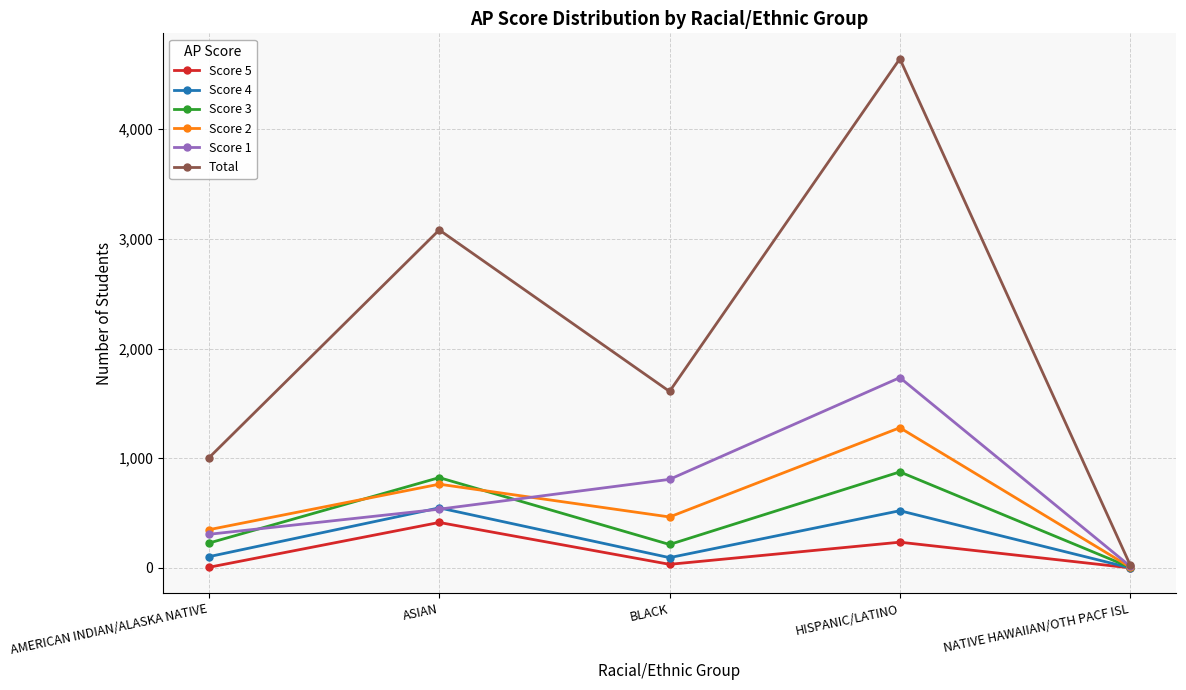

What are all the series names shown in the legend?

Score 5, Score 4, Score 3, Score 2, Score 1, Total